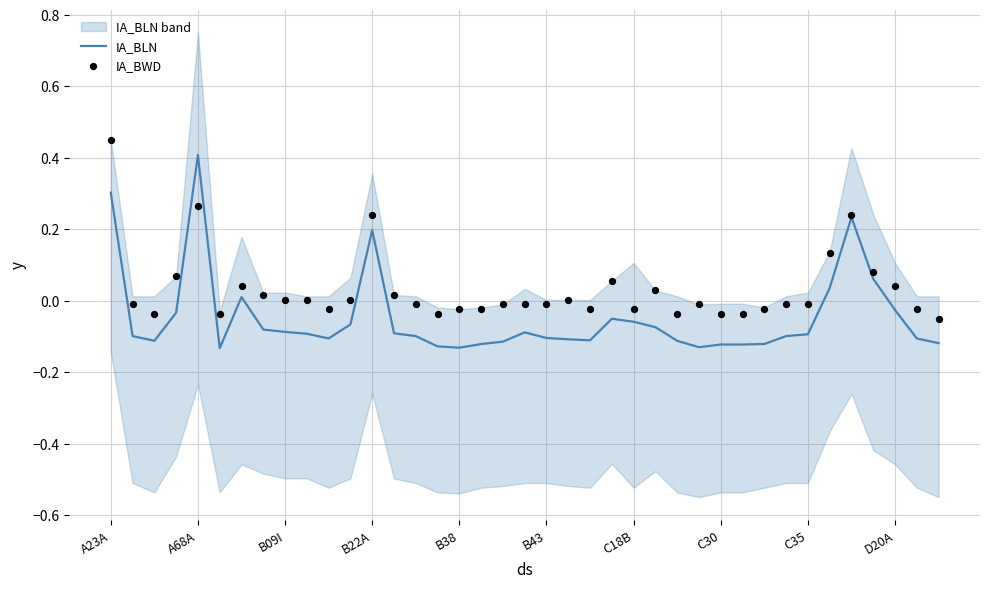

What are all the series names shown in the legend?

IA_BLN, IA_BWD